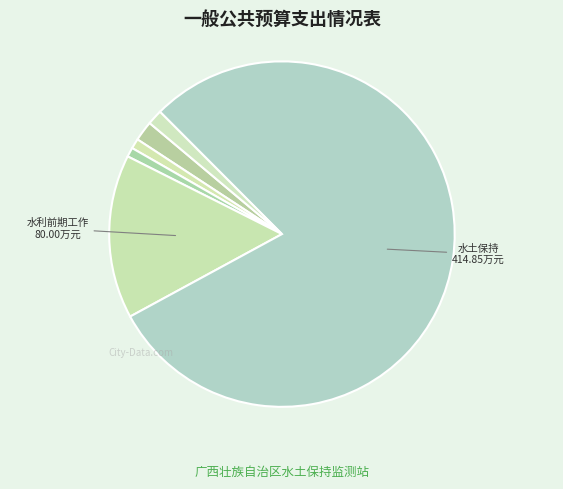

How many slices are in this pie chart?

6